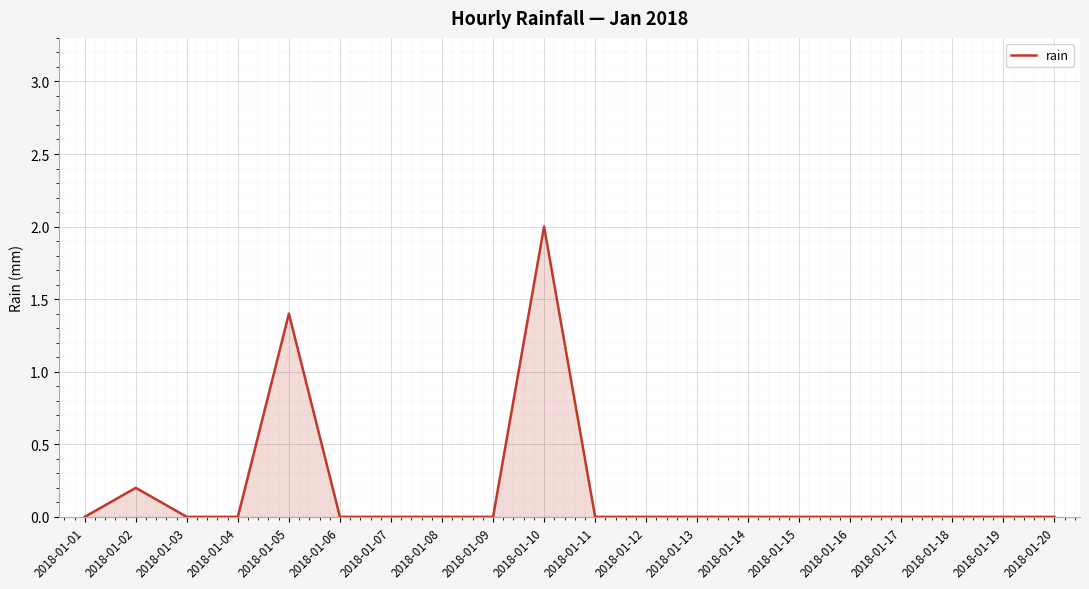

Reading left to right, list all the values displayed in this chart.

2018-01-01=0.0	2018-01-02=0.2	2018-01-03=0.0	2018-01-04=0.0	2018-01-05=1.4	2018-01-06=0.0	2018-01-07=0.0	2018-01-08=0.0	2018-01-09=0.0	2018-01-10=2.0	2018-01-11=0.0	2018-01-12=0.0	2018-01-13=0.0	2018-01-14=0.0	2018-01-15=0.0	2018-01-16=0.0	2018-01-17=0.0	2018-01-18=0.0	2018-01-19=0.0	2018-01-20=0.0